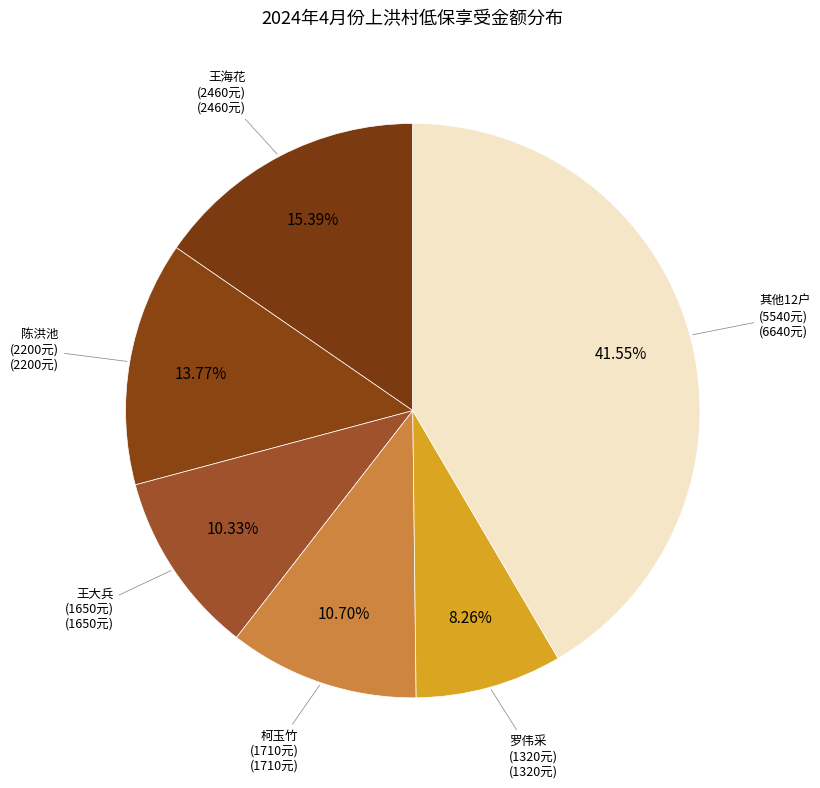

How many slices are in this pie chart?

6